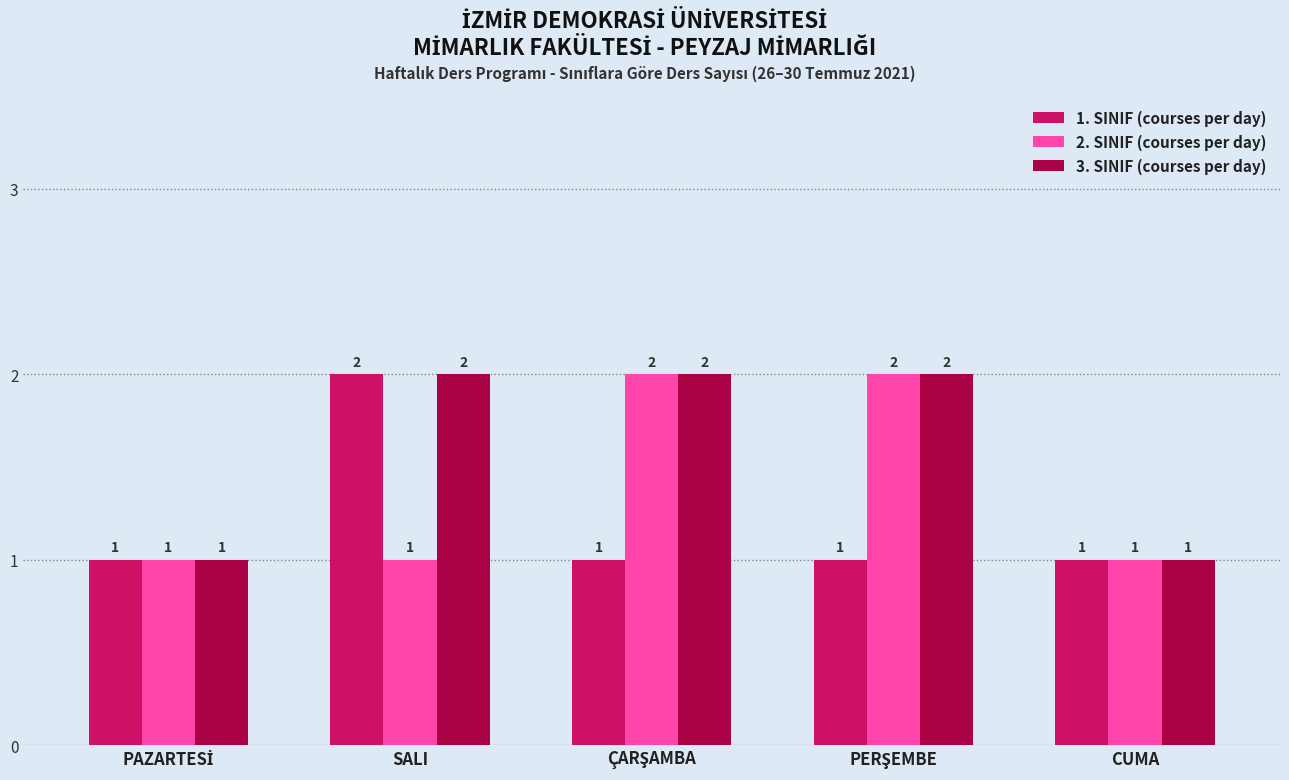

What is the total value across all series at SALI?

5